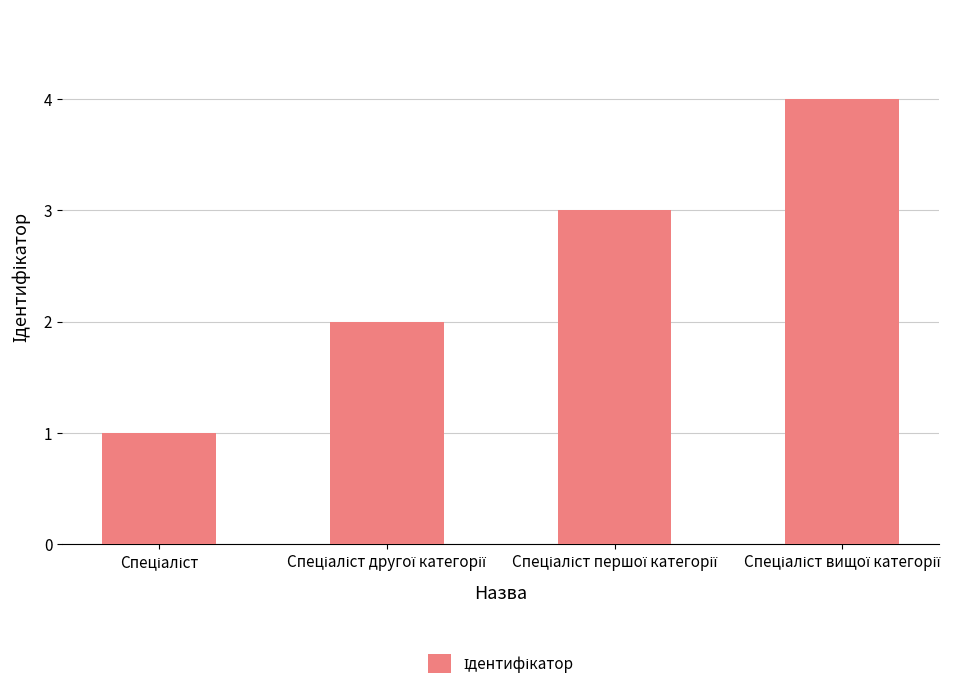

What is the value of the 4th bar from the left?

4